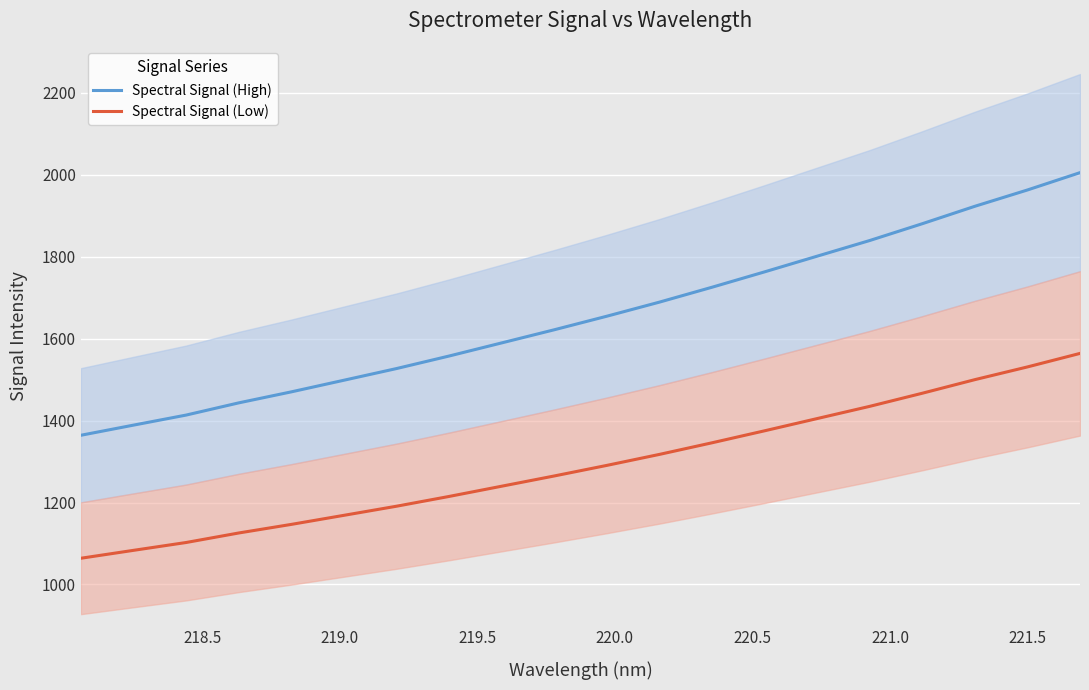

How many lines are shown in the chart?

2